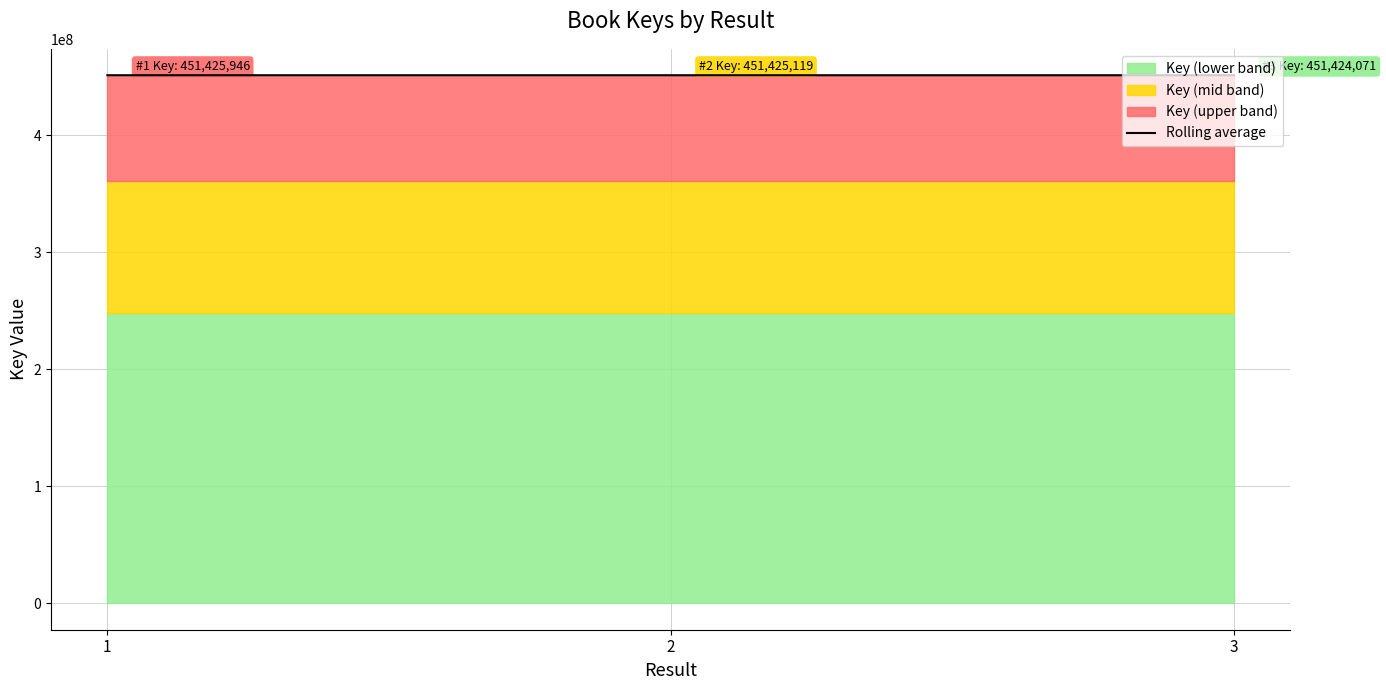

Does the chart have visible grid lines?

Yes